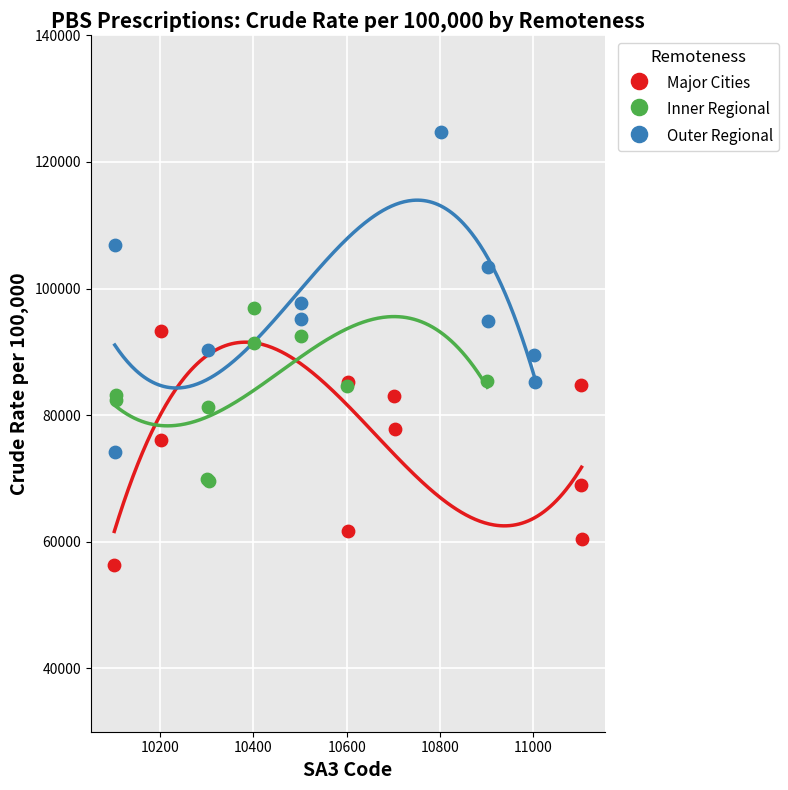

Which series has the largest Y range (max minus min)?

Outer Regional